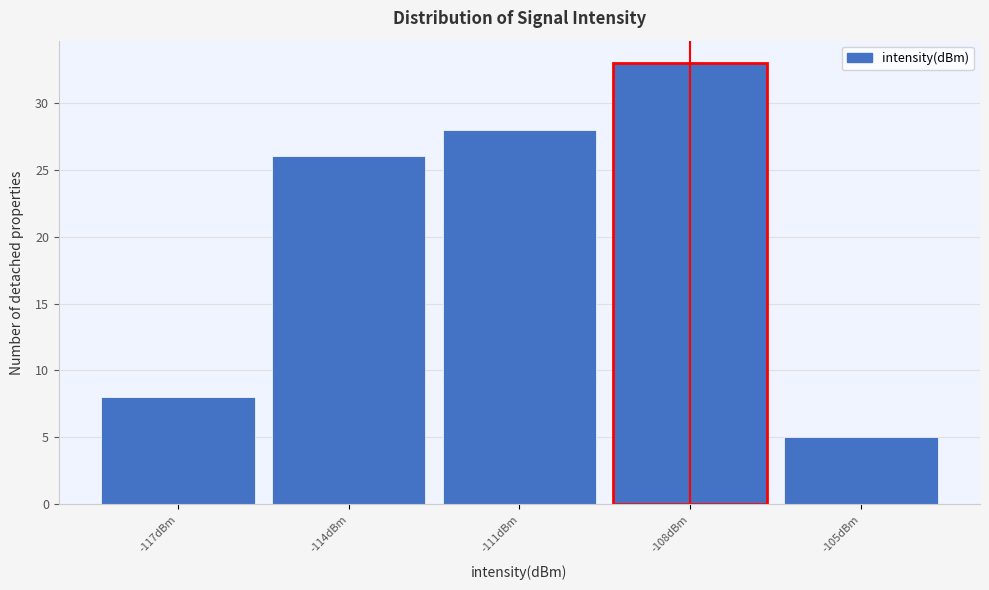

What is the height of the bar covering -109.5 to -106.5 on the x-axis? The values are not printed on the chart, so give them approximately, as read against the axis.

33